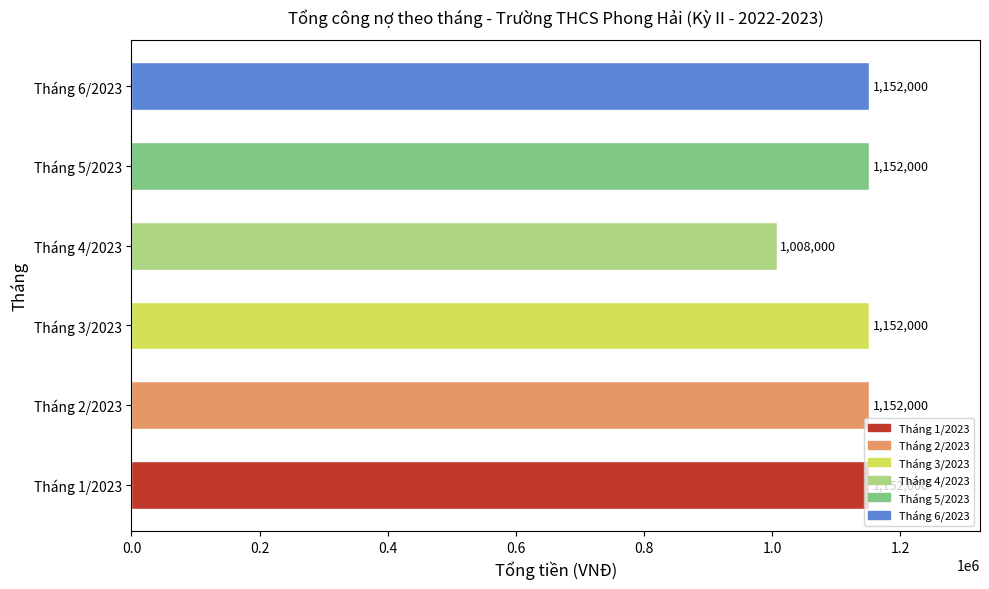

Which category has the lowest value across all series?

Tháng 4/2023